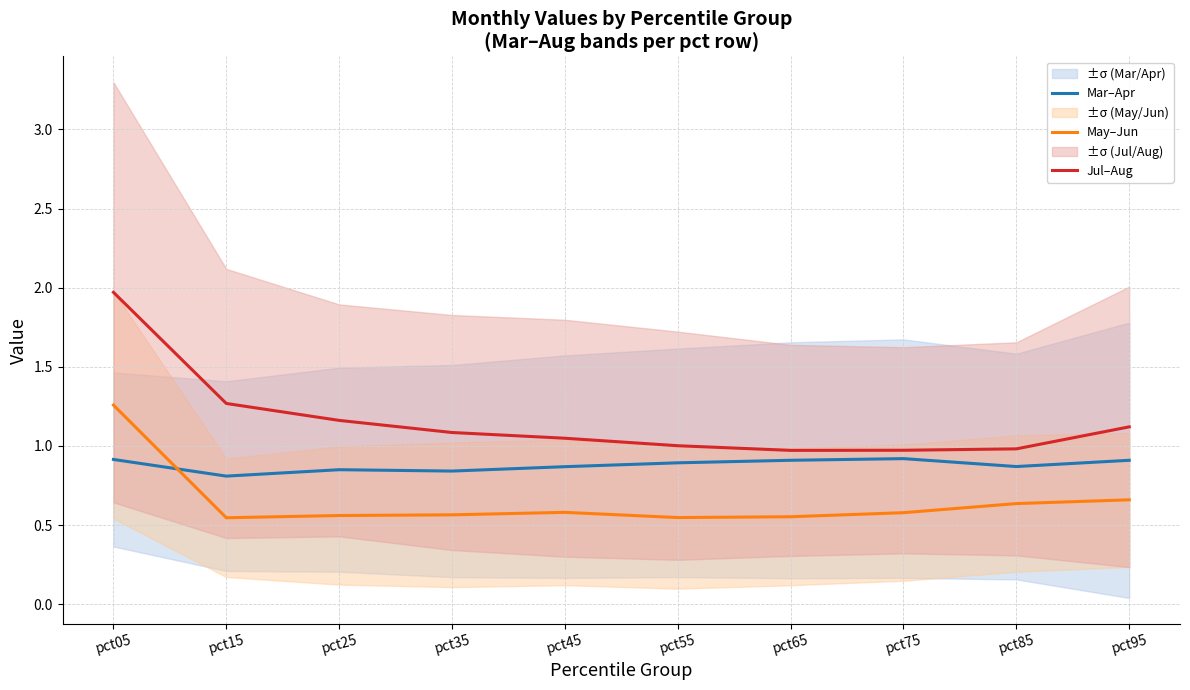

How many values in the Jul–Aug series exceed 1?

7